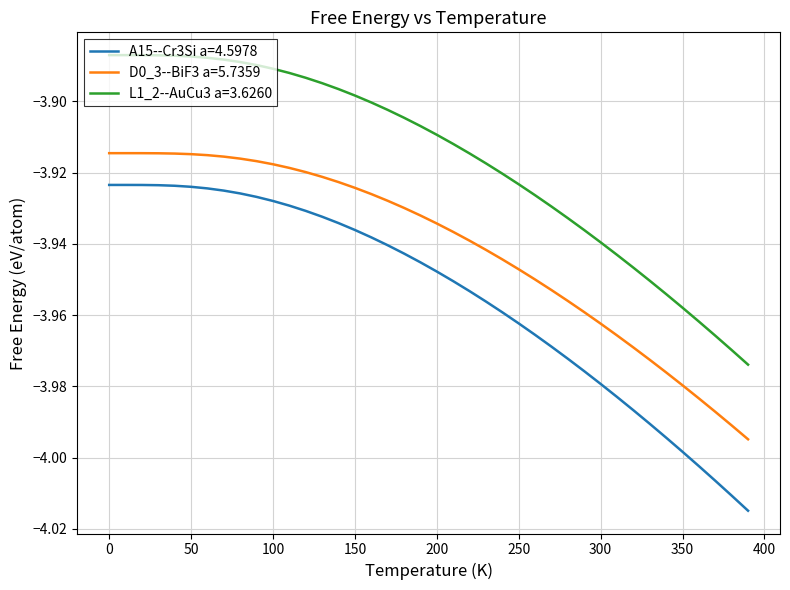

What are all the series names shown in the legend?

A15--Cr3Si a=4.5978, D0_3--BiF3 a=5.7359, L1_2--AuCu3 a=3.6260